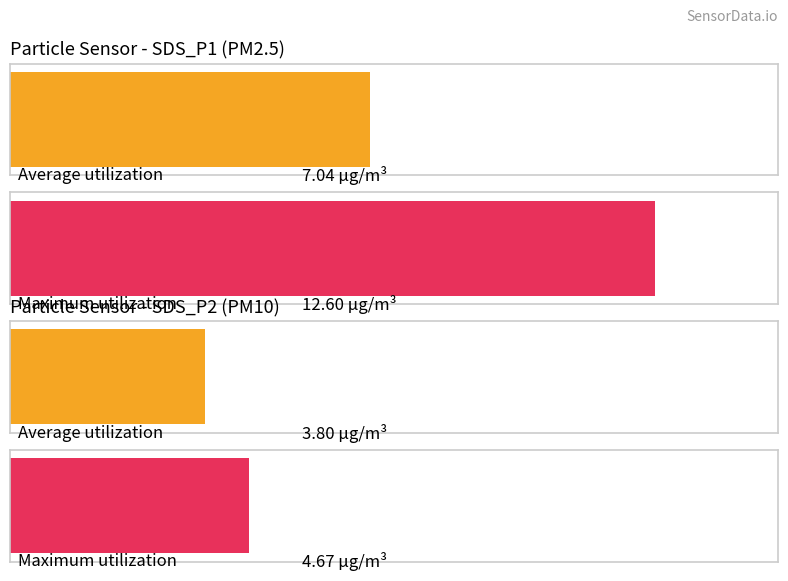

Is it true that SDS_P2 equals 5.8 at 00:03?

False